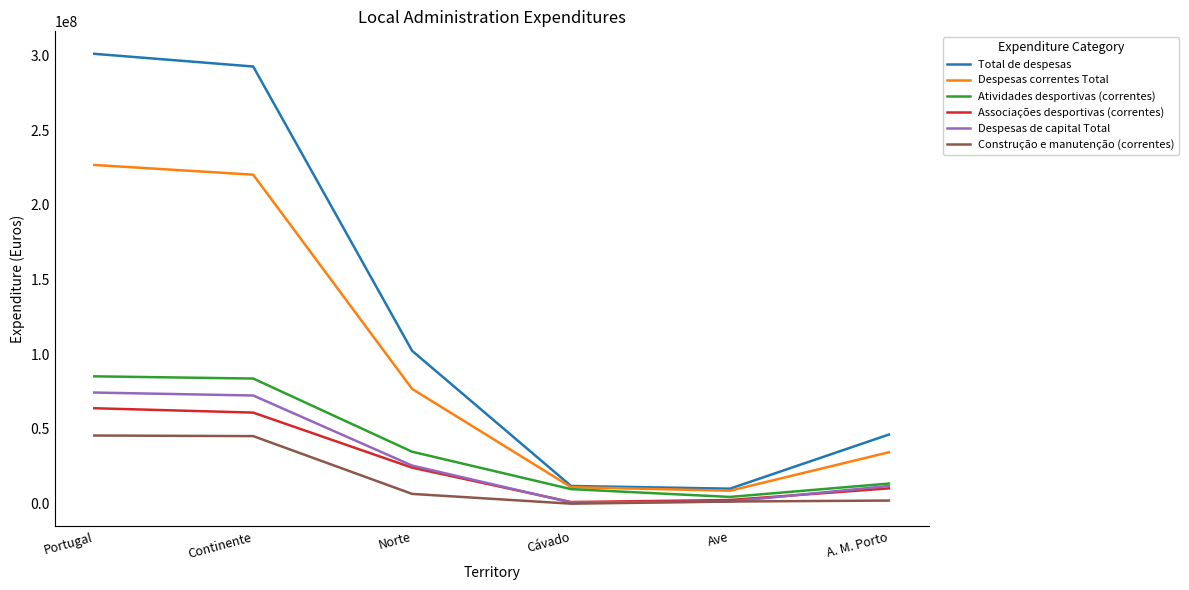

What are all the series names shown in the legend?

Total de despesas, Despesas correntes Total, Atividades desportivas (correntes), Associações desportivas (correntes), Despesas de capital Total, Construção e manutenção (correntes)